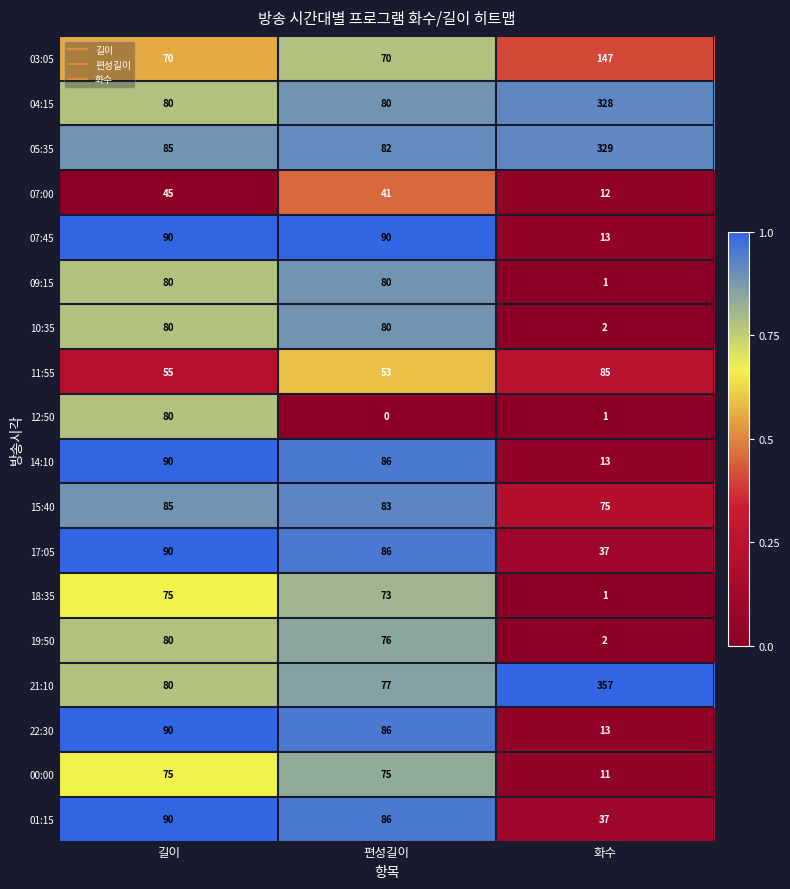

The value of 15:40 at 편성길이 is 119. True or false?

False